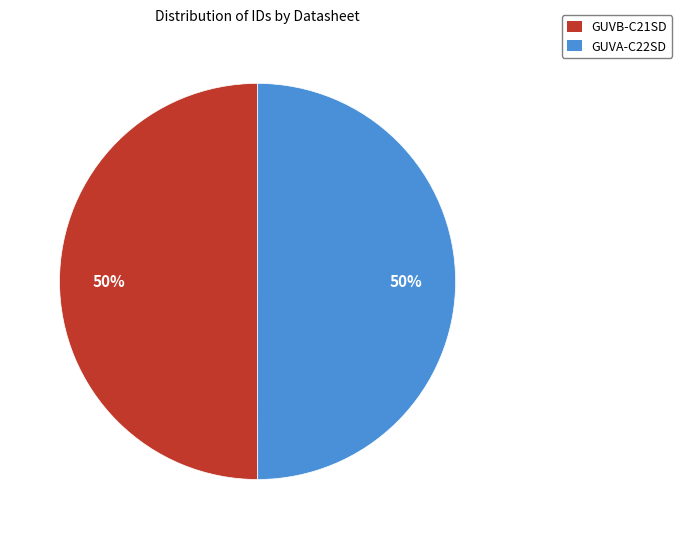

True or false: GUVB-C21SD accounts for 50% of the total.

True